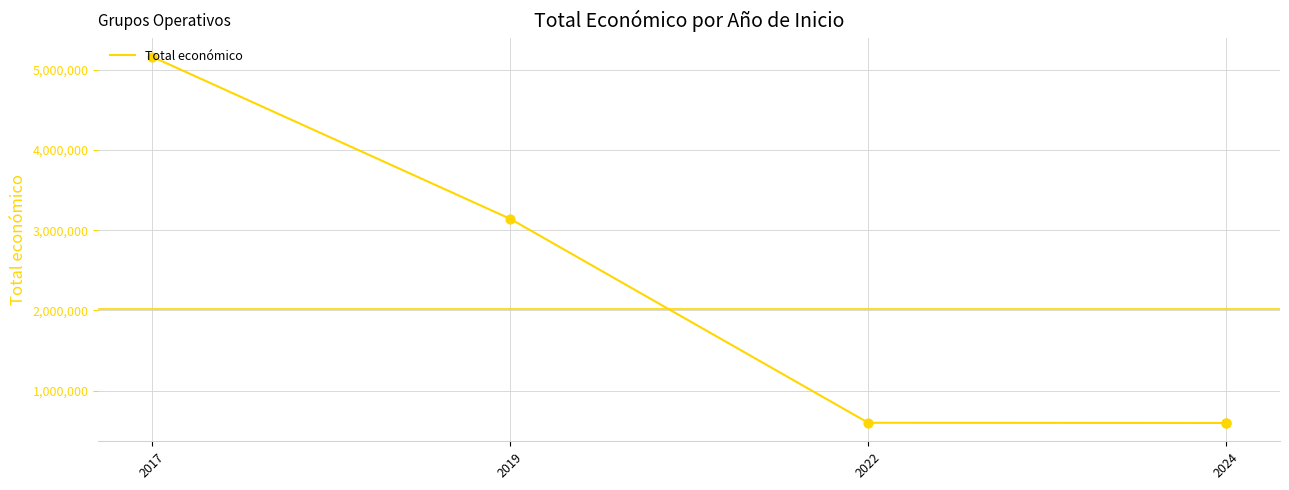

Approximately how many times larger is the value at 2019 compared to 2017?

0.6